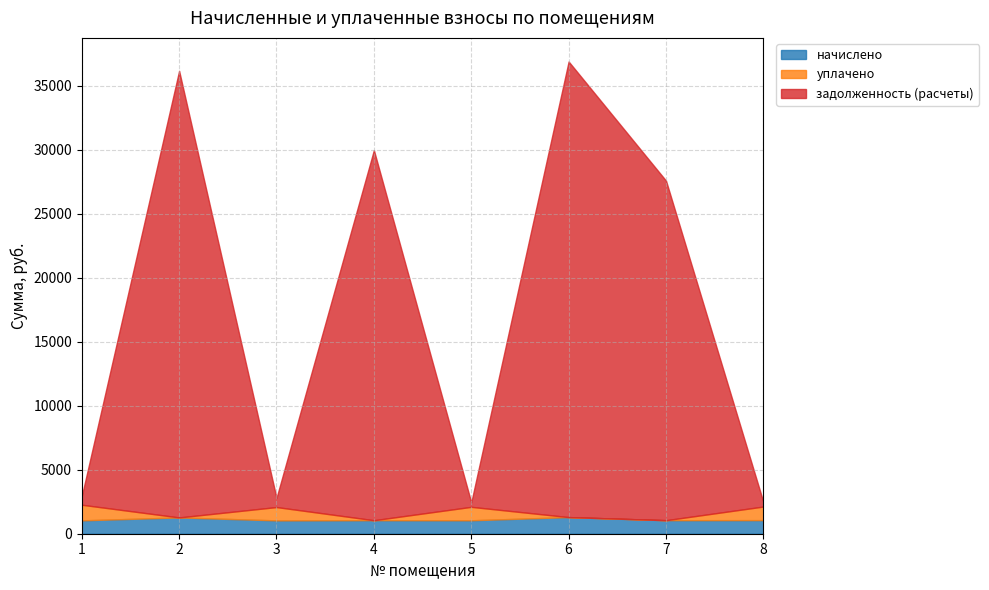

Reading left to right, what are all the values shown in this chart?

начислено: 1042.9	1272.9	1041.2	1054.8	1049.7	1298.5	1056.5	1061.6
уплачено: 1220.0	0.0	1041.2	0.0	1049.7	0.0	0.0	1062.0
задолженность (расчеты): 660.0	34876.8	715.5	28900.2	349.9	35577.2	26515.7	350.4